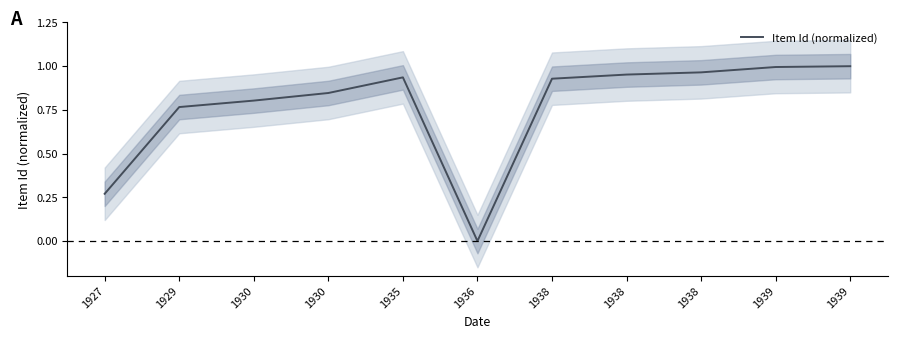

Is this an area chart (filled region under the line)?

No